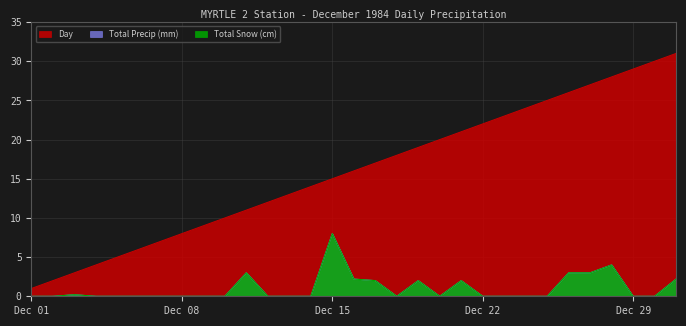

What is the sum of the Total Snow (cm) values at 1984-12-22 and 1984-12-27?

3.0